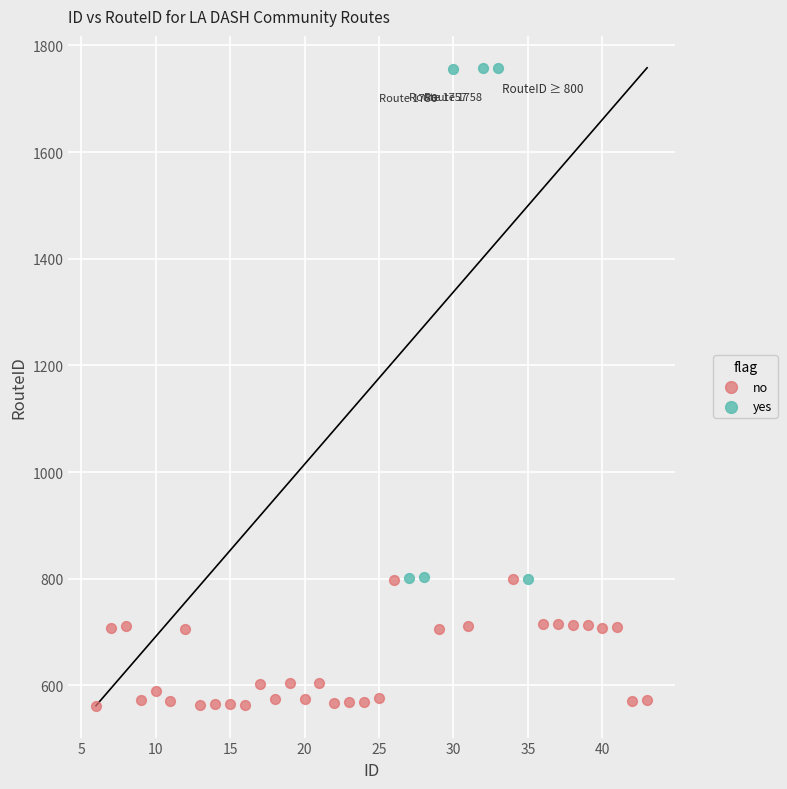

Which series contains the highest Y value?

yes